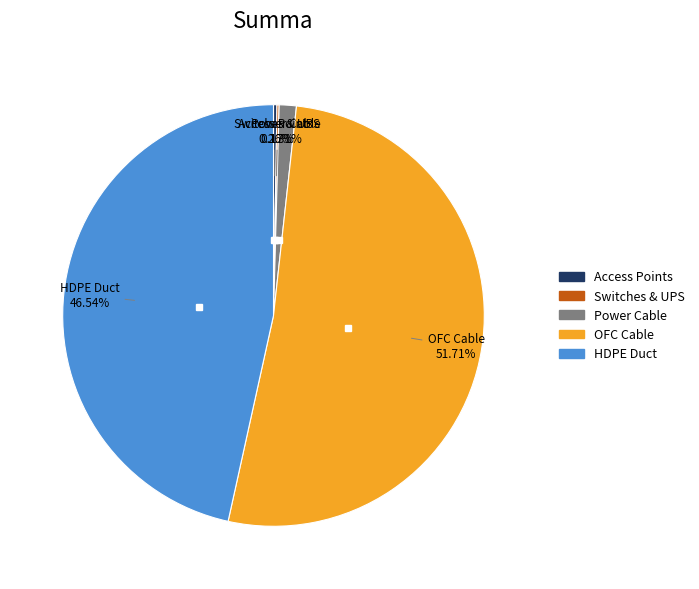

Is there any slice that represents more than half of the pie?

Yes